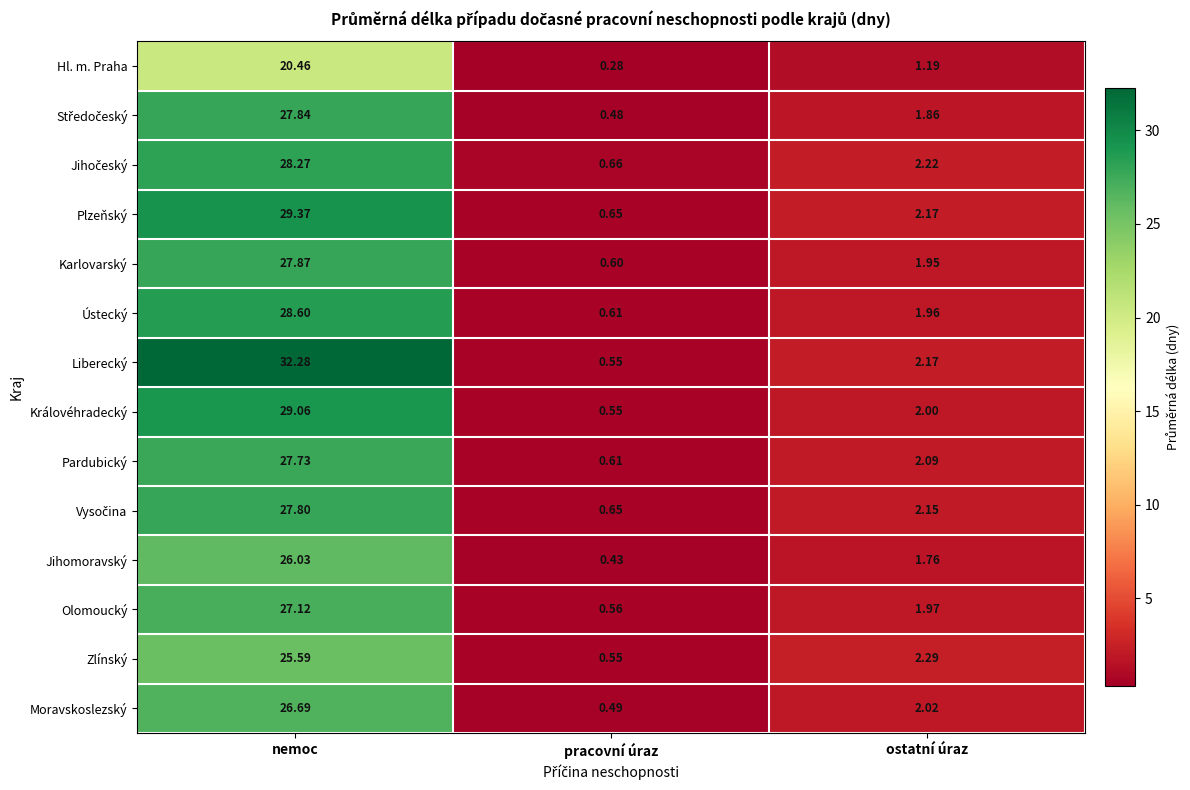

Where does the Hl. m. Praha series first go above 1?

nemoc